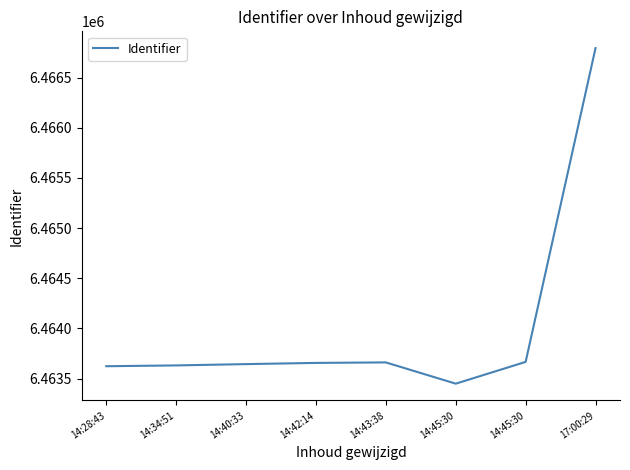

What is the label of the 5th point from the left?

14:43:38